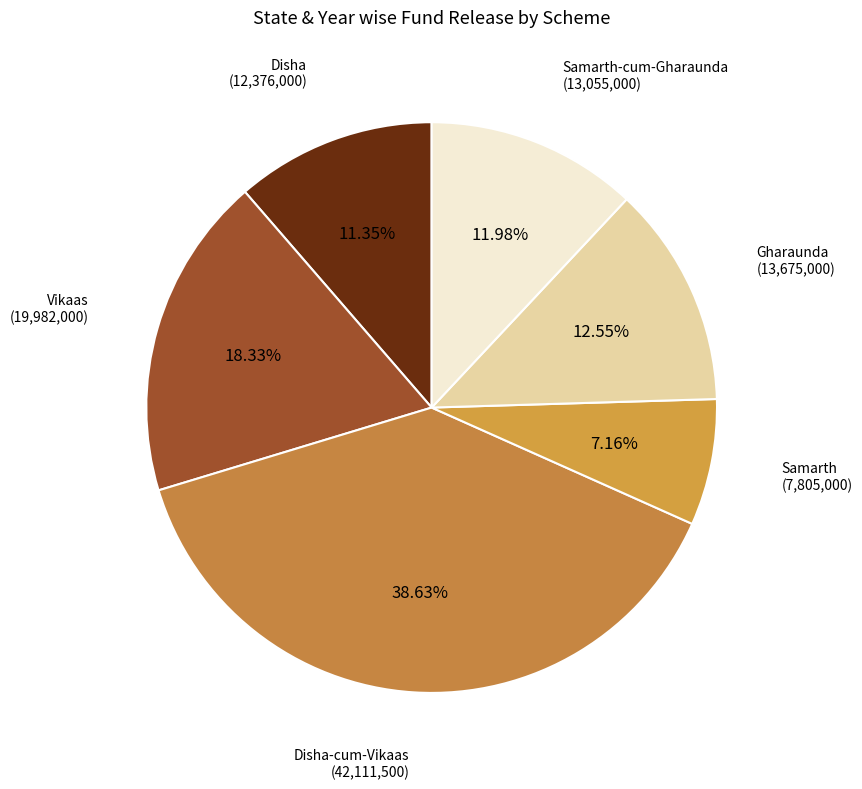

Which has a higher value, Disha-cum-Vikaas (42,111,500) or Vikaas (19,982,000)?

Disha-cum-Vikaas (42,111,500)